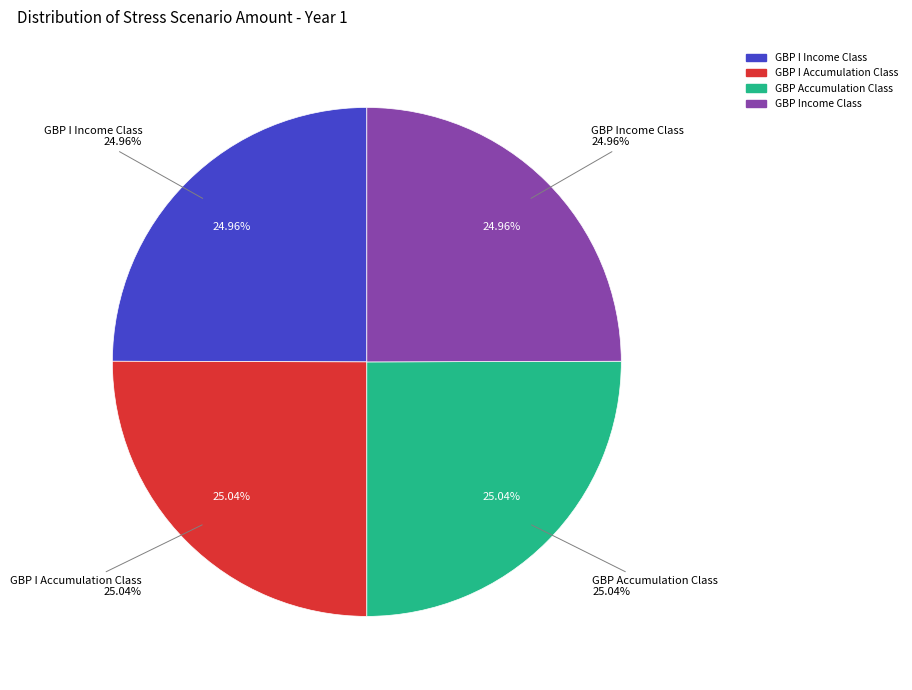

Is GBP I Income Class the majority of the pie?

No